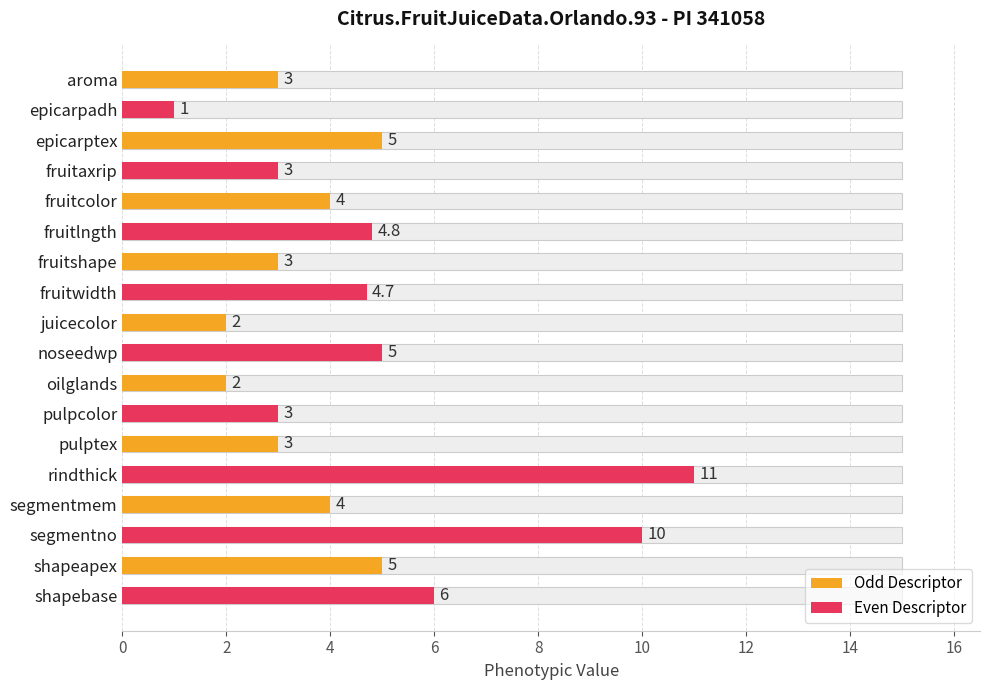

What is the greatest value displayed?

11.0